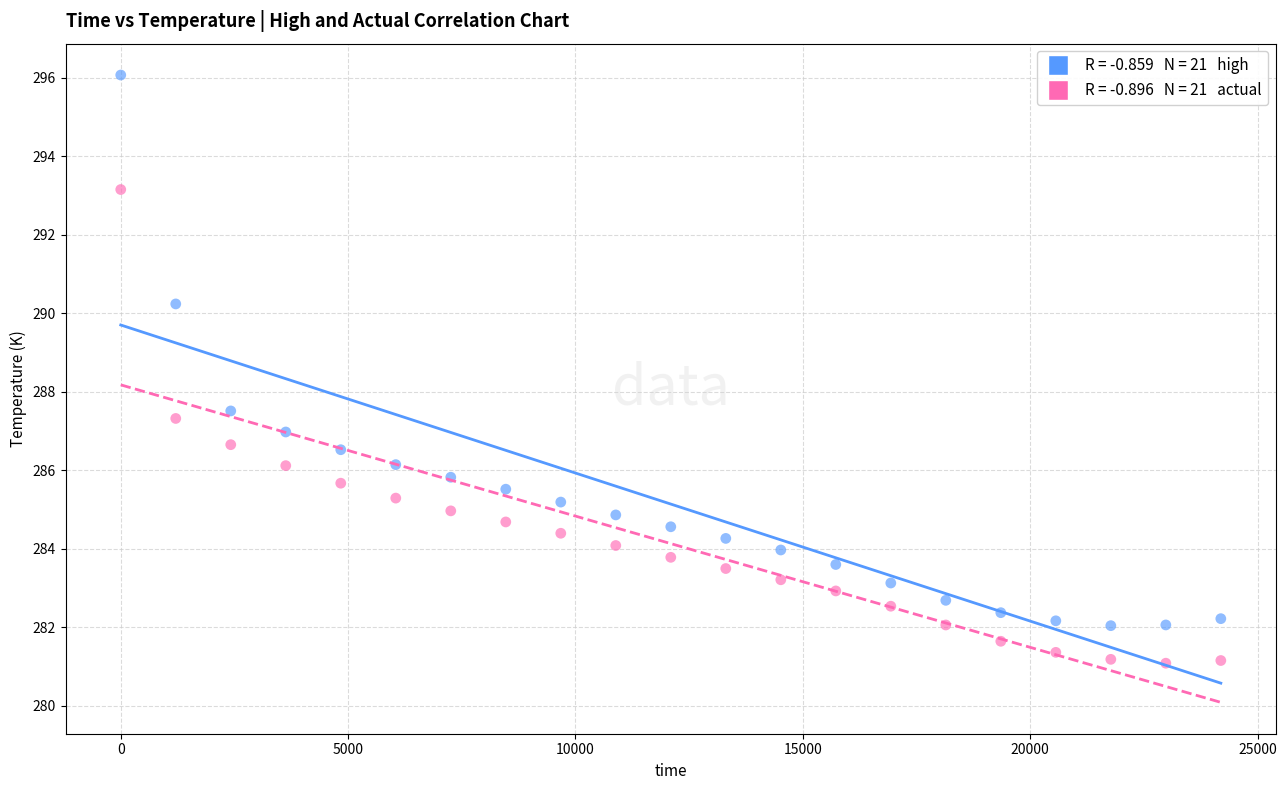

Across all data points, what is the range of X values (max minus min)?

24192.0